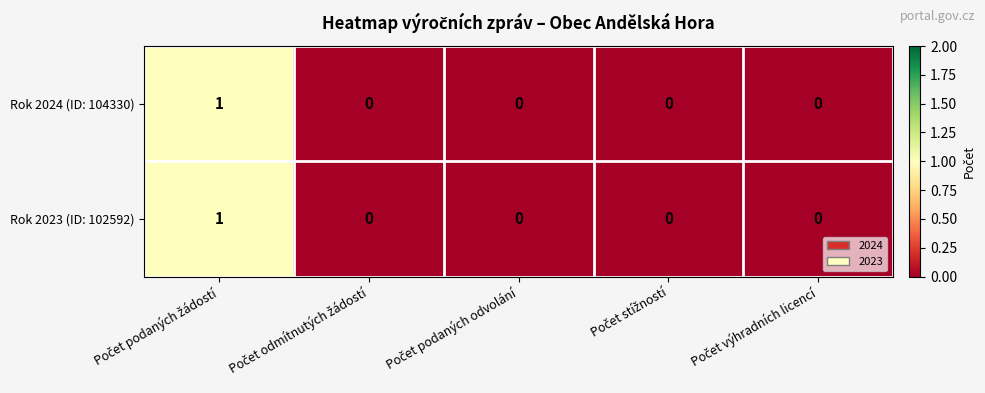

Count the Rok 2024 (ID: 104330) values in the range 0 to 1.

5